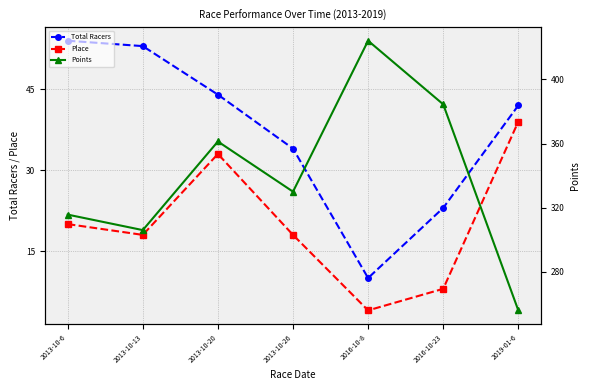

The Points series shows 256.0 at 2019-01-6. True or false?

True